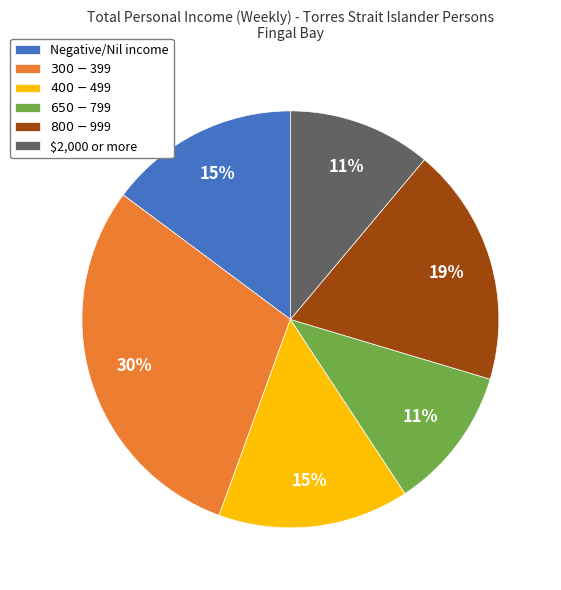

Does any single category account for the majority?

No